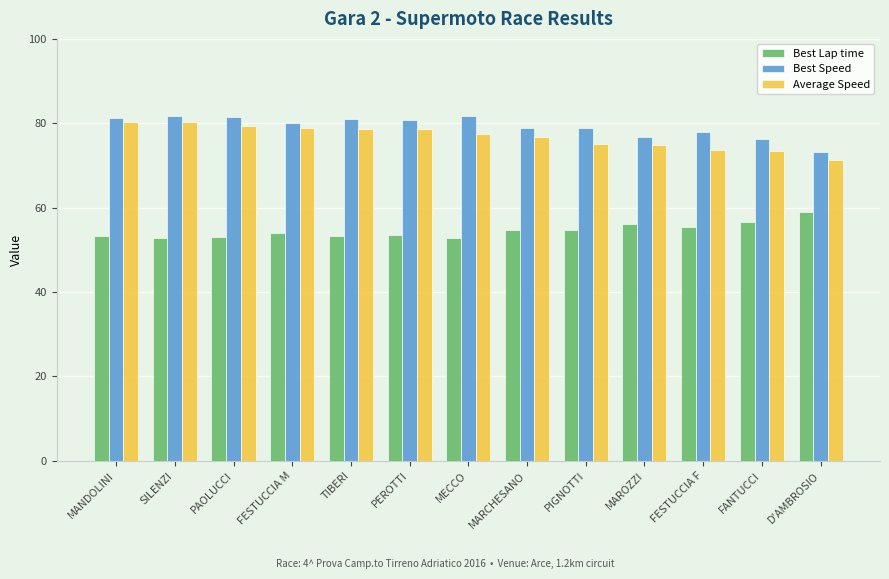

What is the spread (max minus min) of values at MECCO?

28.7